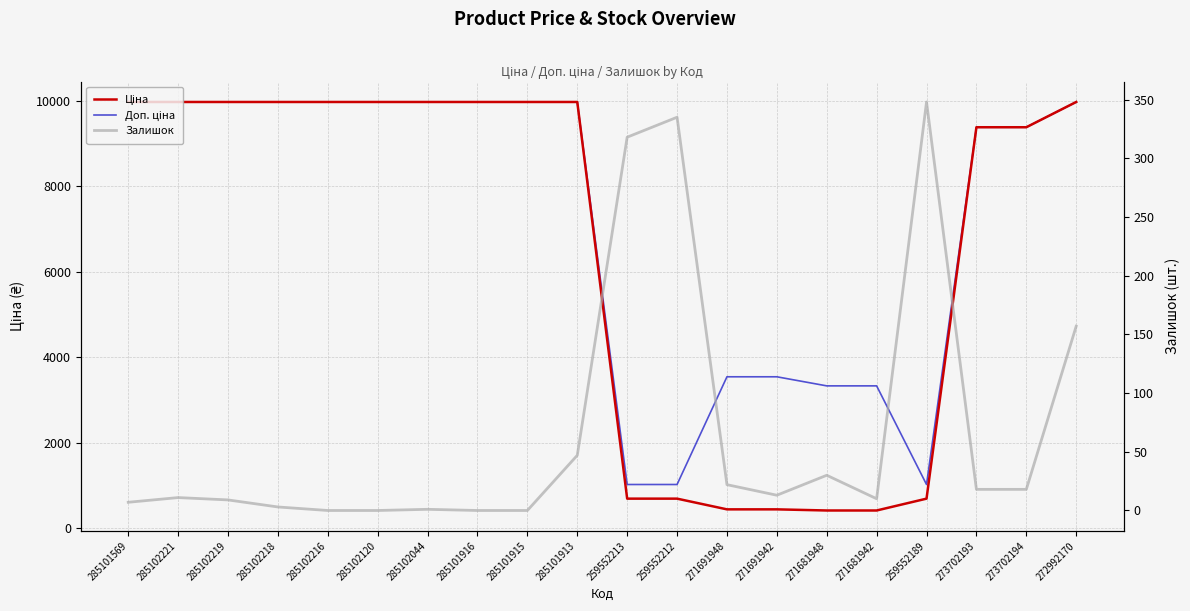

What is the difference between the highest and lowest values at 273702193?

9366.0